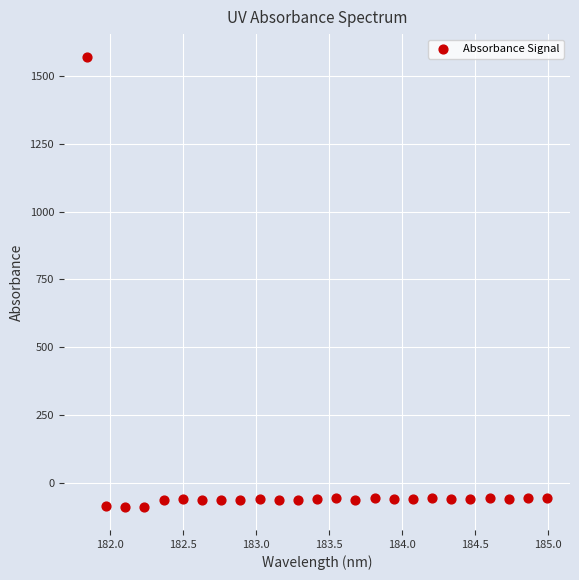

What is the range of X values (max minus min)?

3.1